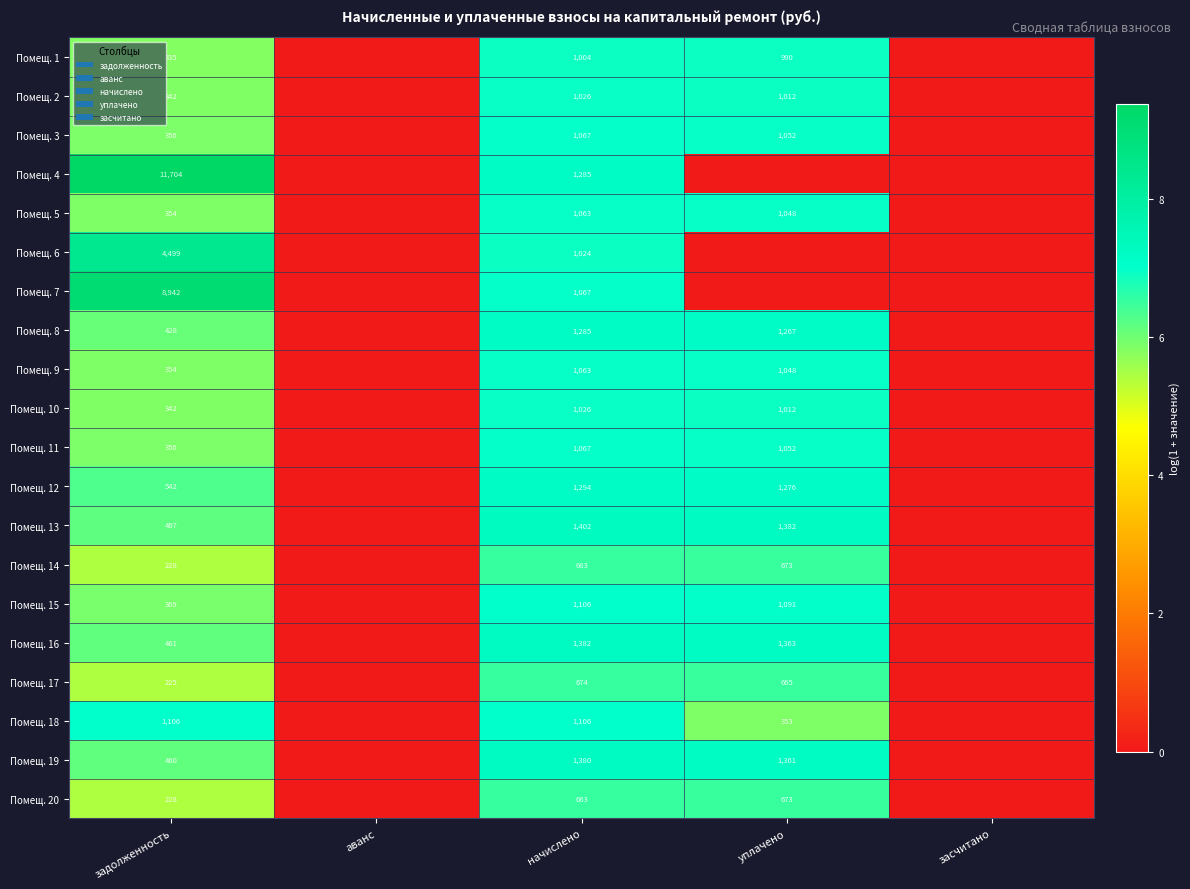

True or false: Помещ. 10 has a value of 1012 at уплачено.

True